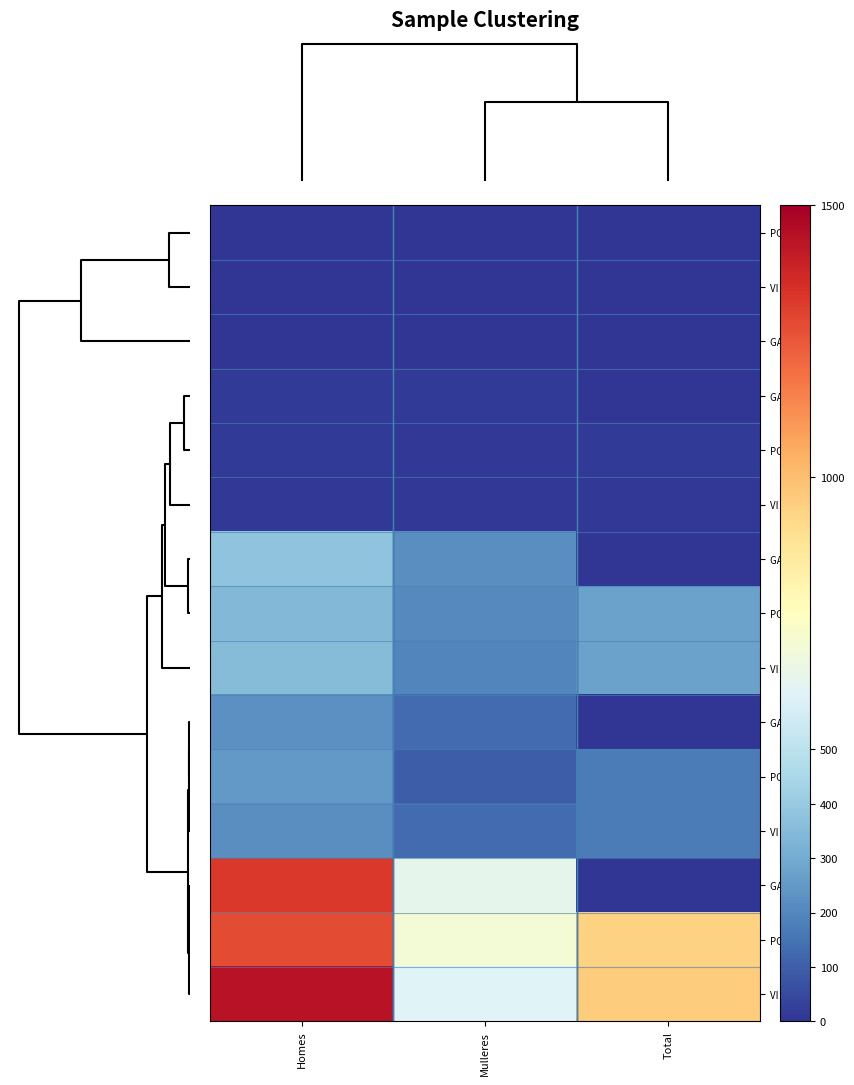

At Mulleres, list the series in order from smallest to largest.

VI 0-14, GA 0-14, PO 0-14, VI 15-44, PO 15-44, GA 15-44, PO 45-64, GA 45-64, VI 45-64, VI Total, PO Total, GA Total, VI 65+, GA 65+, PO 65+